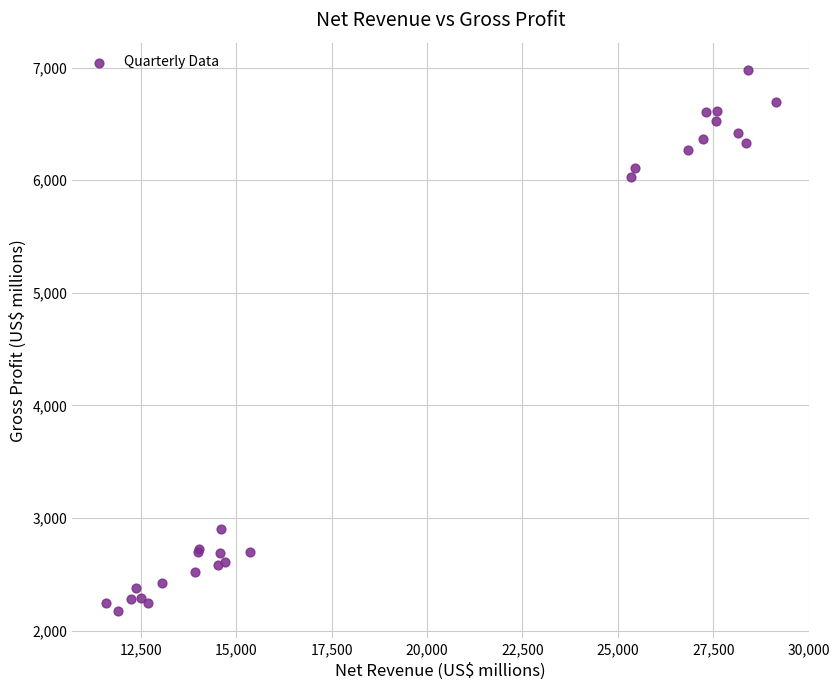

What Y value in the scatter plot is closest to 4576?

6032